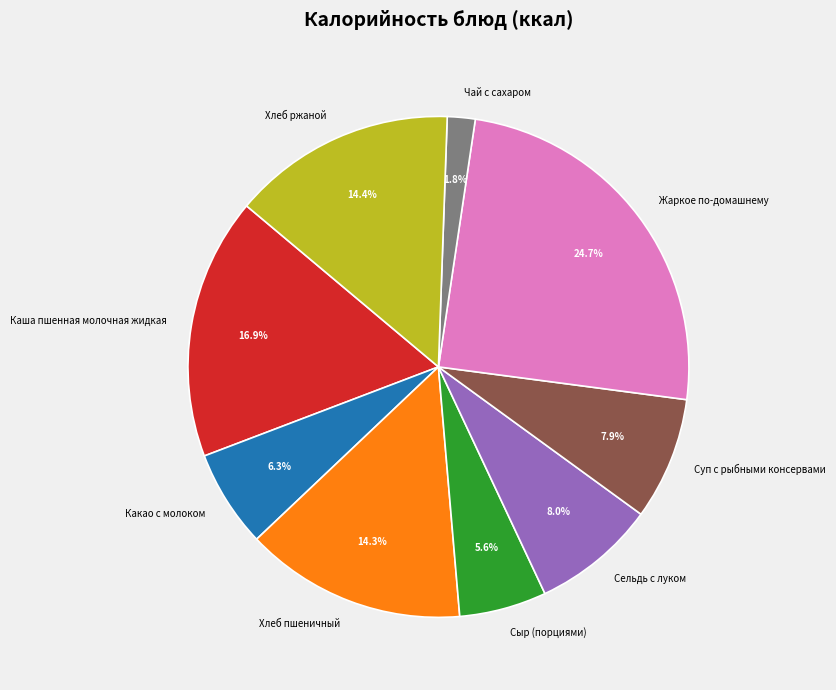

Does Чай с сахаром represent more than half of the total?

No